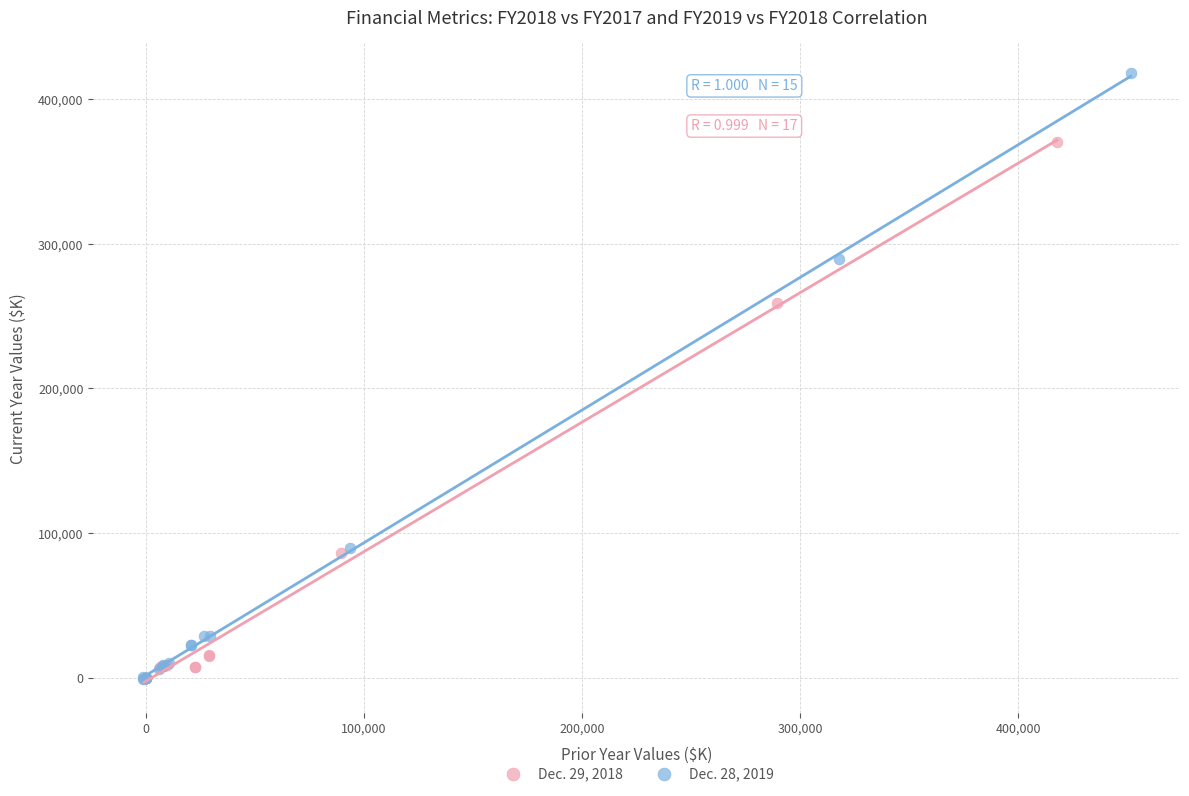

Which series contains the highest Y value?

Dec. 28, 2019